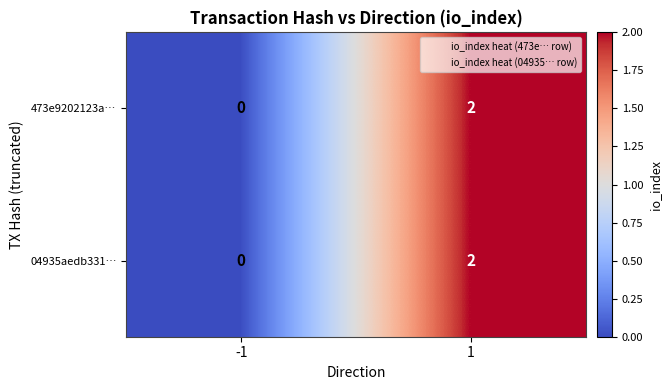

What is the total value across all series at 1?

4